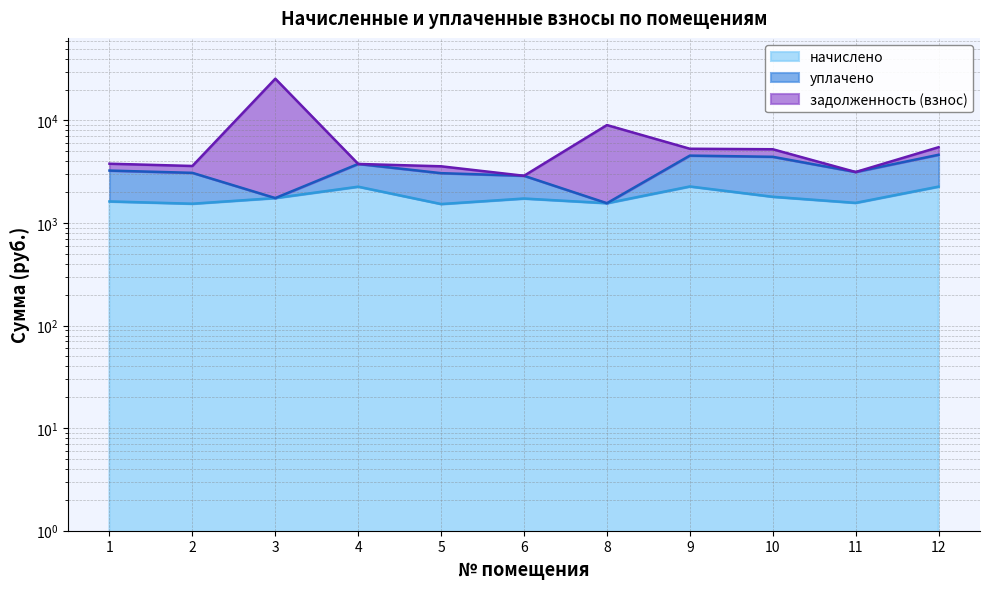

List the labels in order of задолженность (взнос) value, smallest first.

6, 11, 5, 2, 4, 1, 10, 9, 12, 8, 3